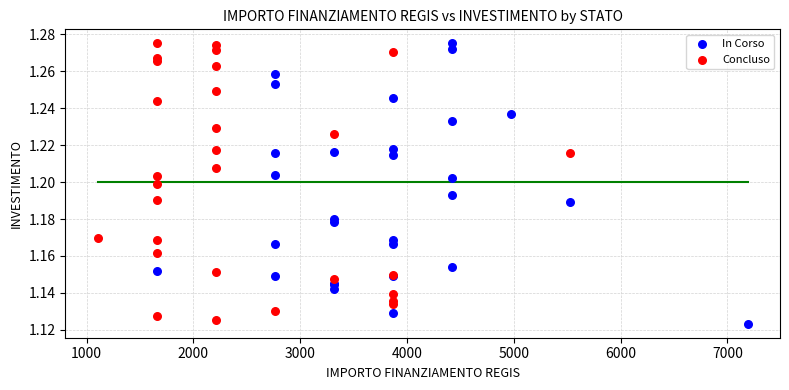

Which series has the largest Y range (max minus min)?

In Corso